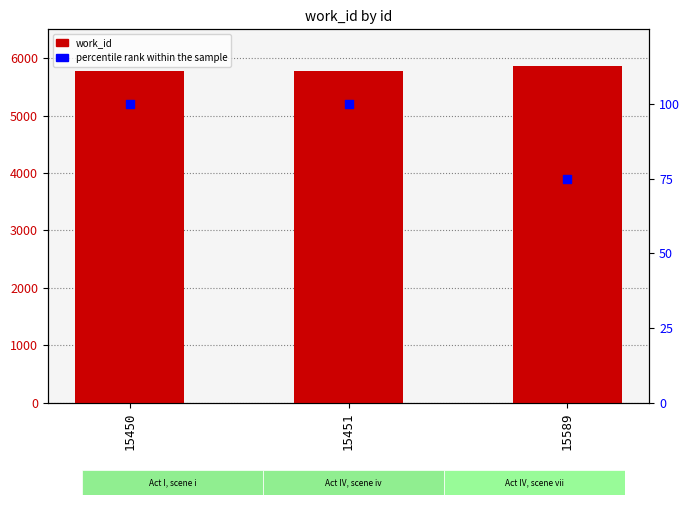

At how many categories does at least one series exceed 4771?

3